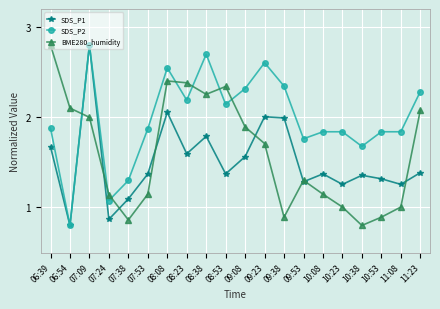

Count the number of categories in the chart.

20